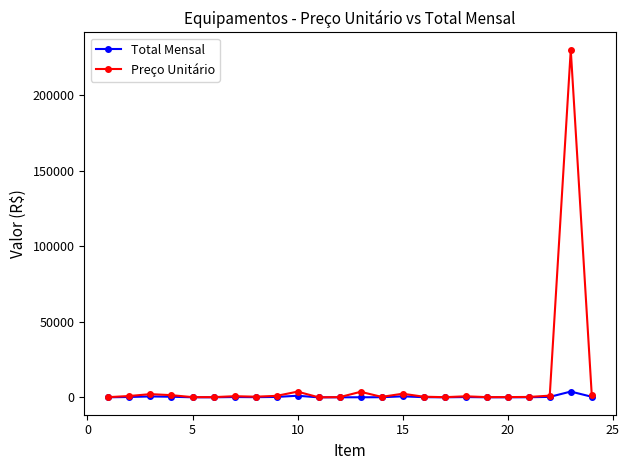

How many series are shown in this chart?

2